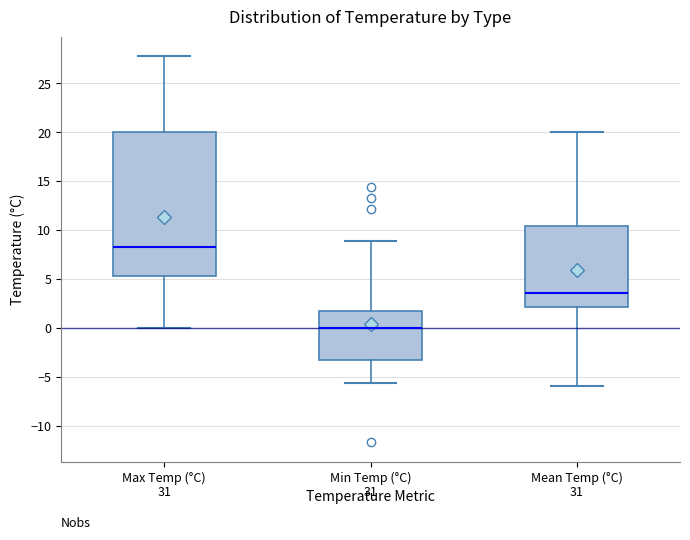

Reading left to right, transcribe this box plot: for each box, give where its median line is, the range the box spans, and where its two whiskers end, as read against the y-axis. The values are not printed on the chart, so give them approximately, as read against the axis.

Max Temp (°C): median 8.5, box 5.5 to 20.0, whiskers 0.0 to 28.0
Min Temp (°C): median 0.0, box -3.5 to 1.5, whiskers -5.5 to 9.0
Mean Temp (°C): median 3.5, box 2.0 to 10.5, whiskers -6.0 to 20.0